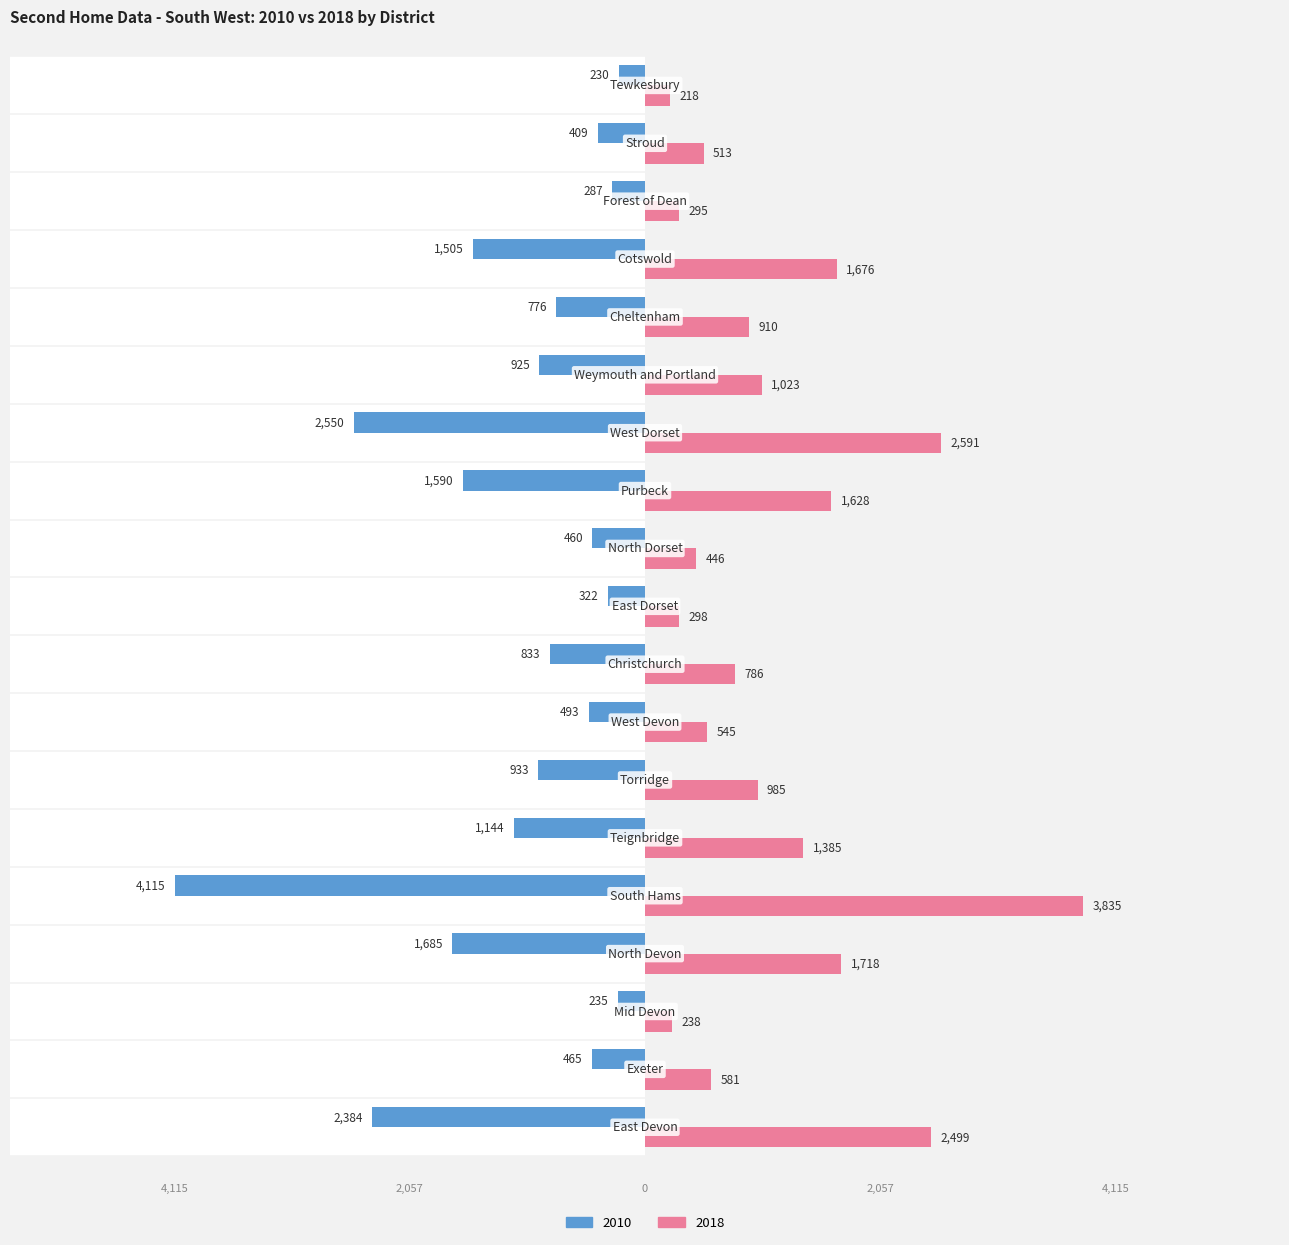

Reading right to left, transcribe all the data shown in this chart.

2010: -230	-409	-287	-1505	-776	-925	-2550	-1590	-460	-322	-833	-493	-933	-1144	-4115	-1685	-235	-465	-2384
2018: 218	513	295	1676	910	1023	2591	1628	446	298	786	545	985	1385	3835	1718	238	581	2499